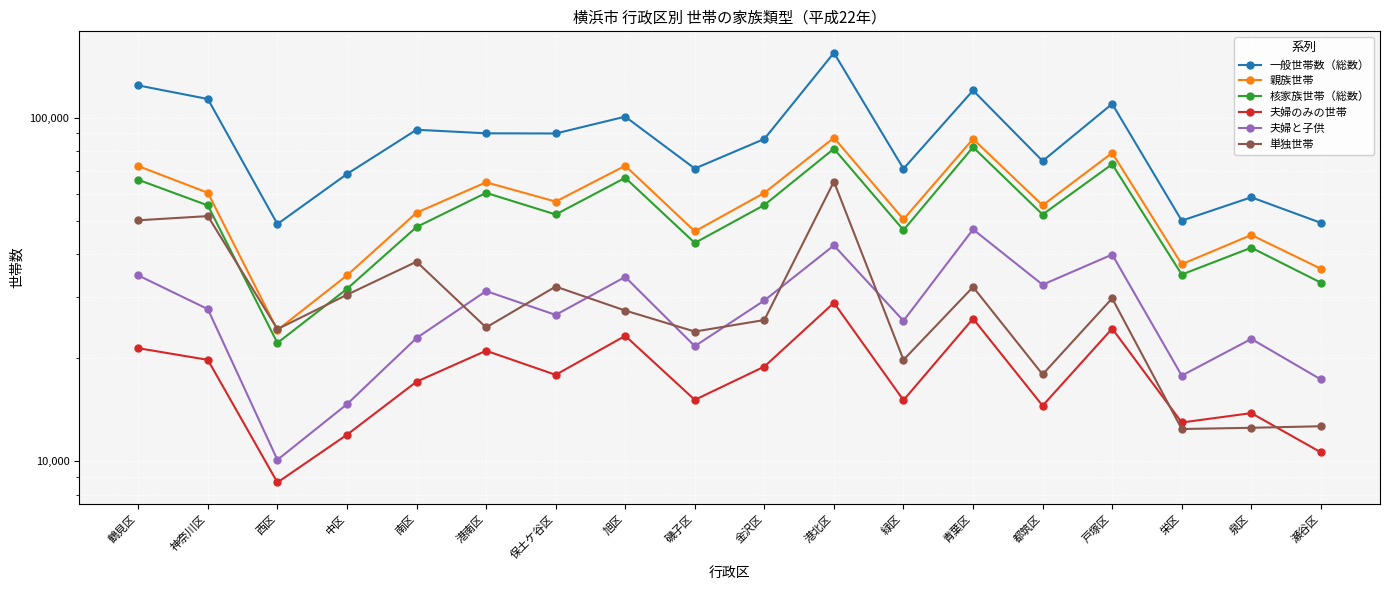

Count the number of data series in this chart.

6